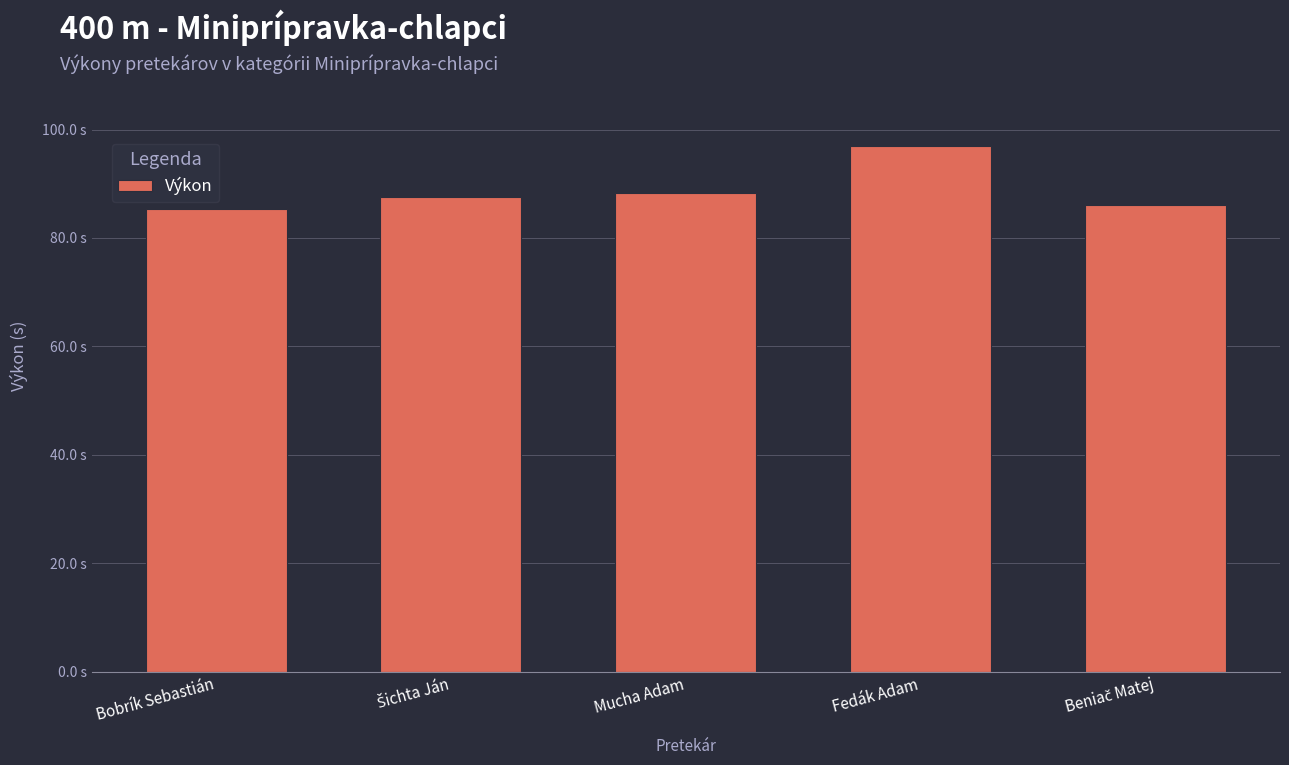

Does the chart contain any negative values?

No